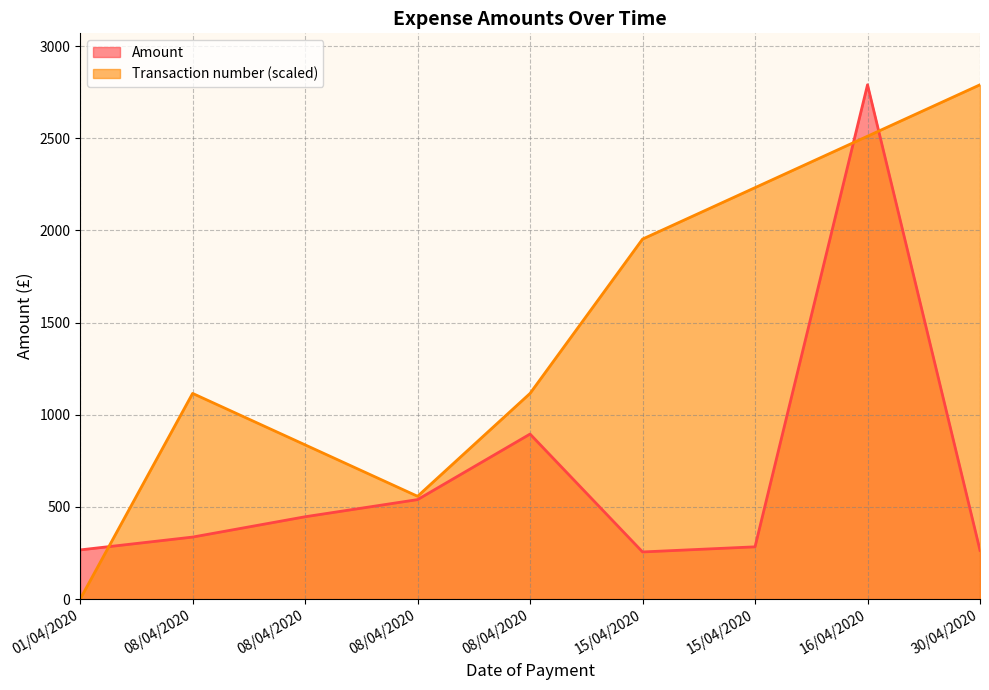

At which category is the sum across all series the highest?

16/04/2020